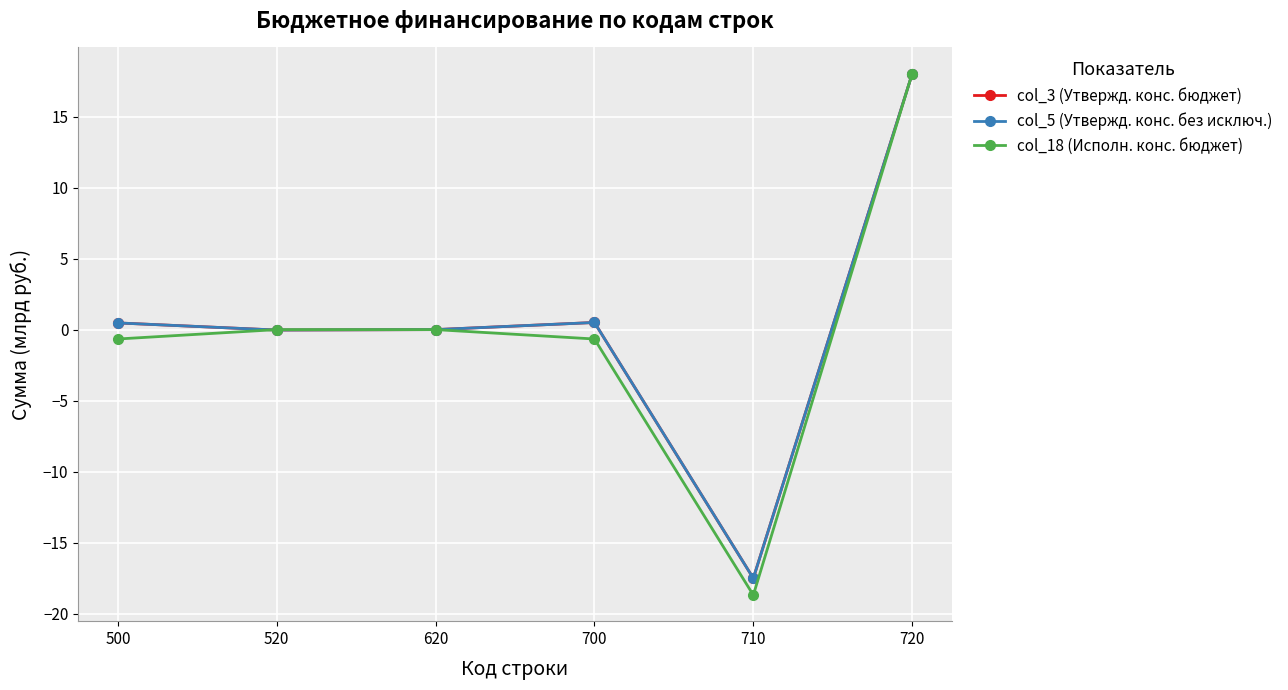

How many intersections are there between col_18 (Исполн. конс. бюджет) and col_3 (Утвержд. конс. бюджет)?

2